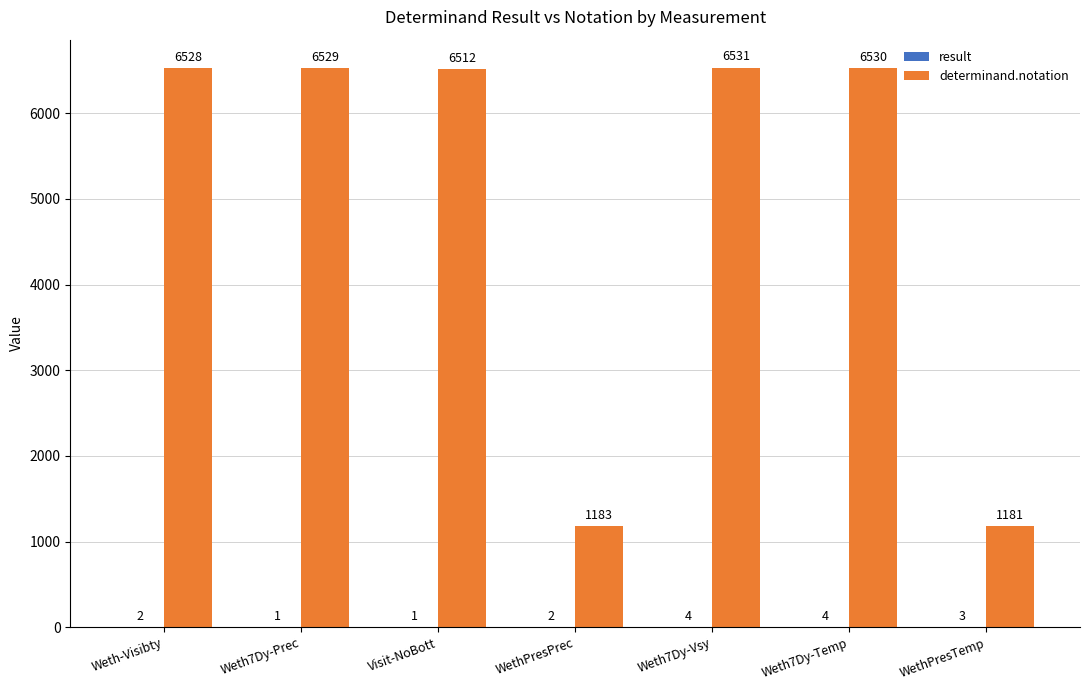

Where is determinand.notation nearest to the value 3856?

Visit-NoBott